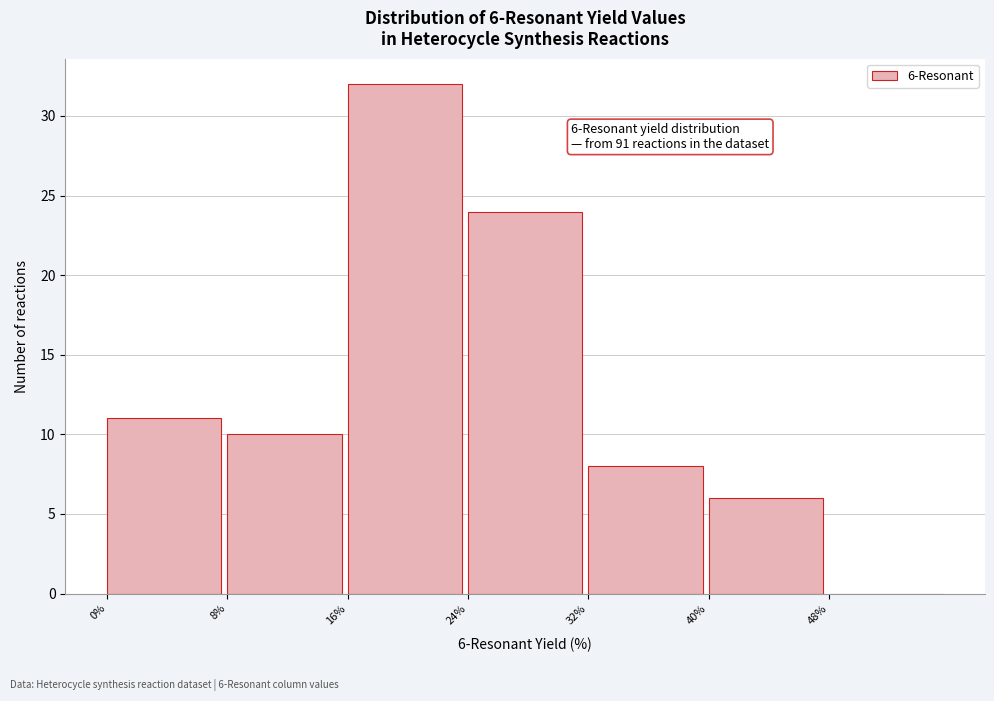

Which range on the x-axis has the tallest bar?

16 to 24